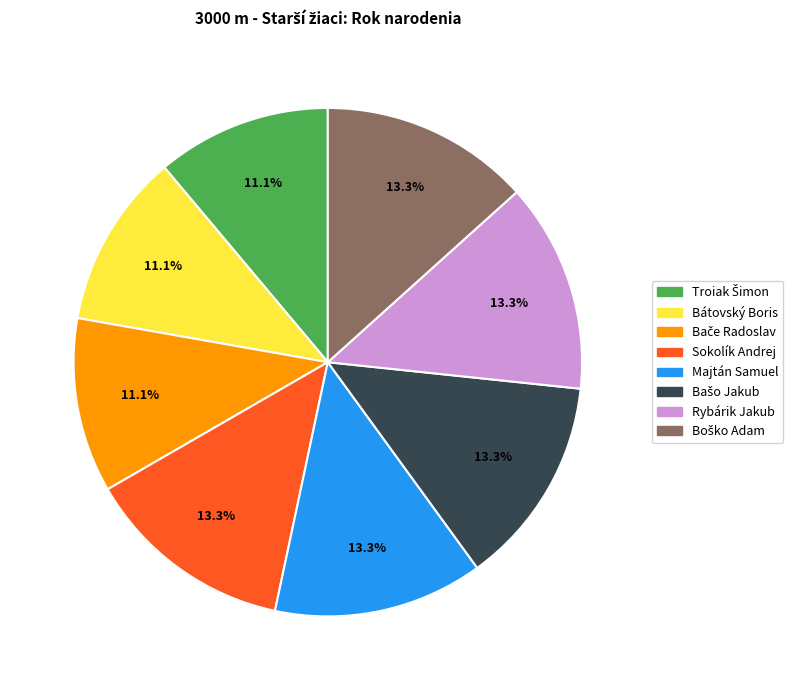

How many slices are in this pie chart?

8